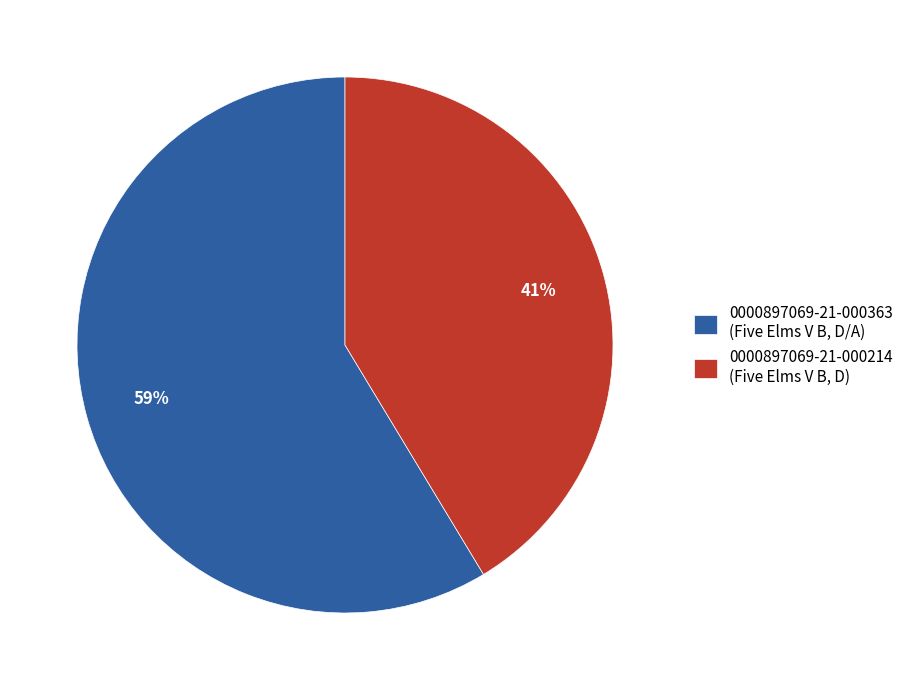

Is the sum of 0000897069-21-000214 (Five Elms V B, D) and 0000897069-21-000363 (Five Elms V B, D/A) greater than half?

Yes